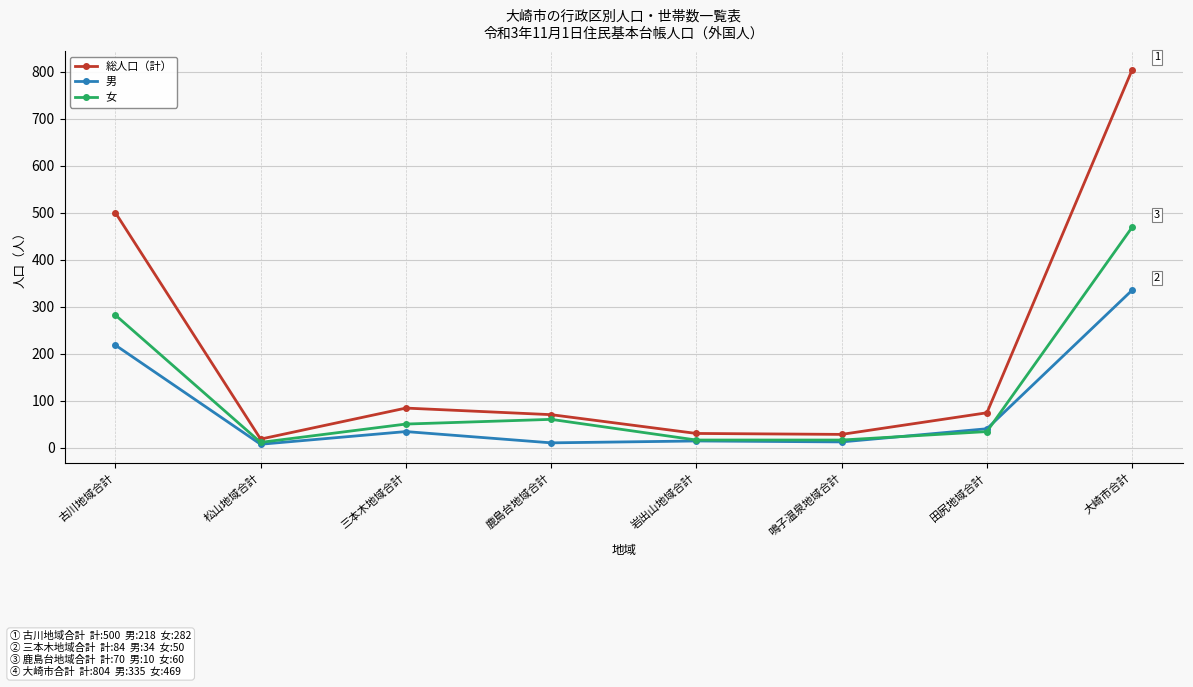

At how many categories does at least one series exceed 316?

2